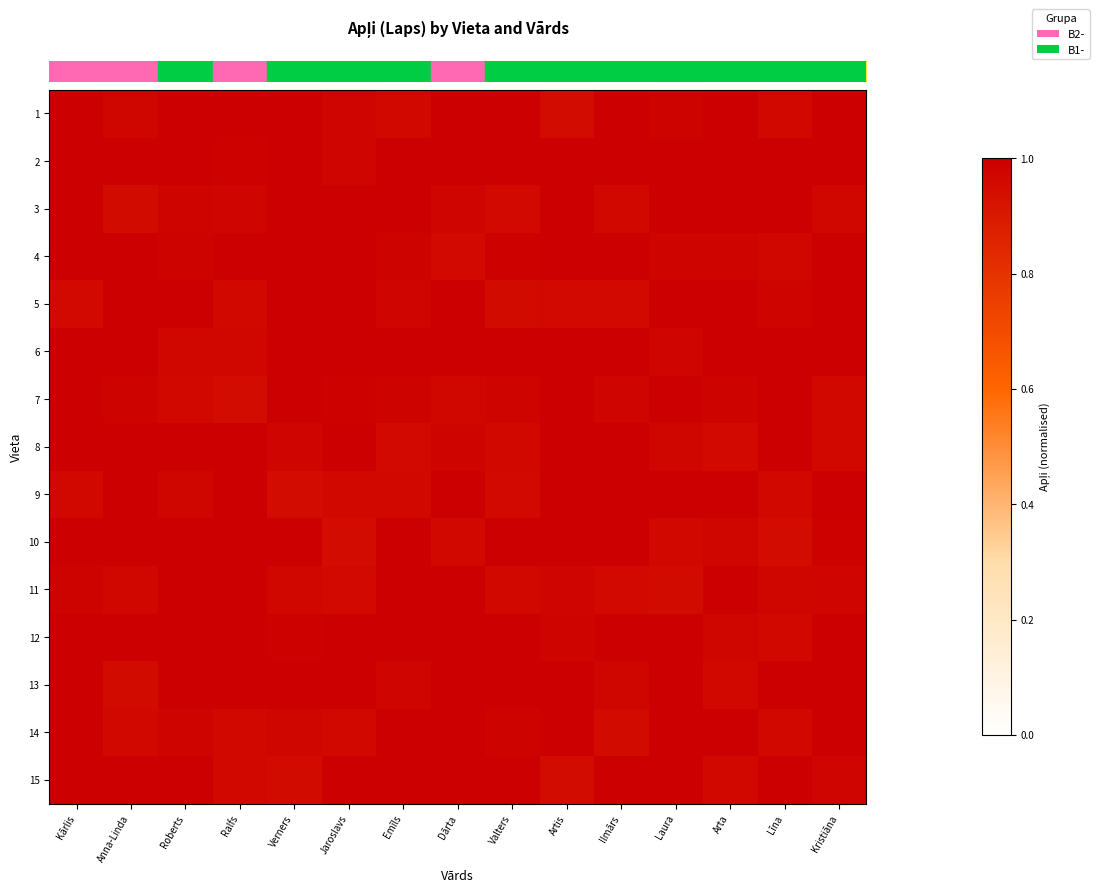

What is the smallest value displayed?

1.0